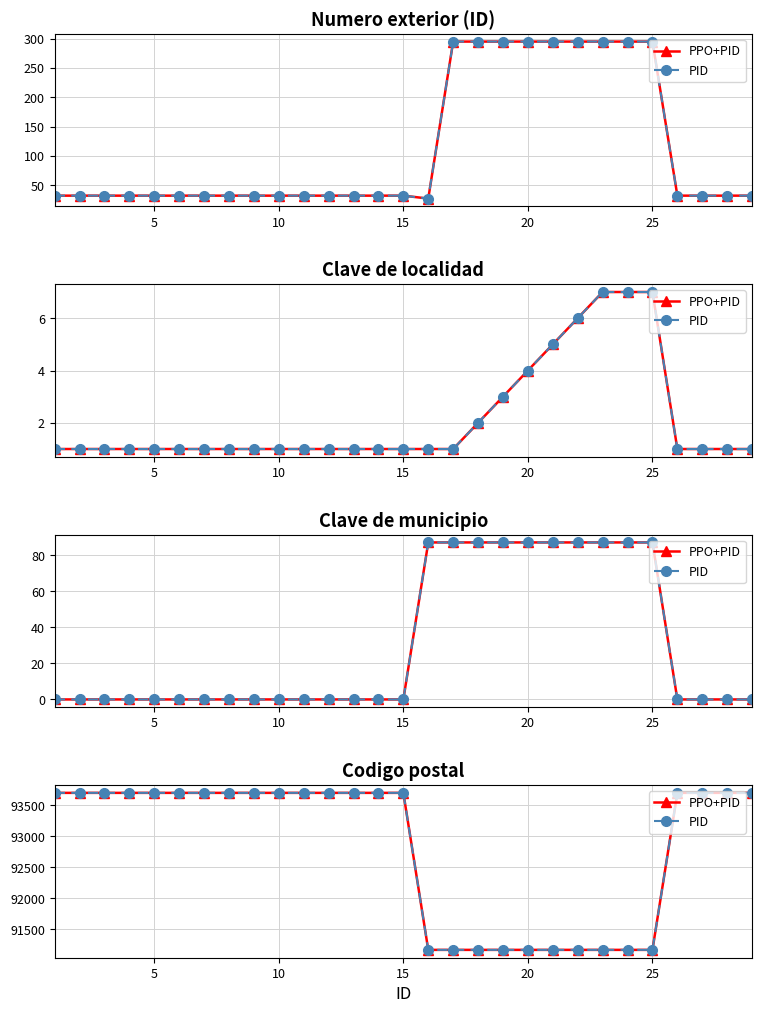

True or false: PID has a value of 93700 at 10.

True